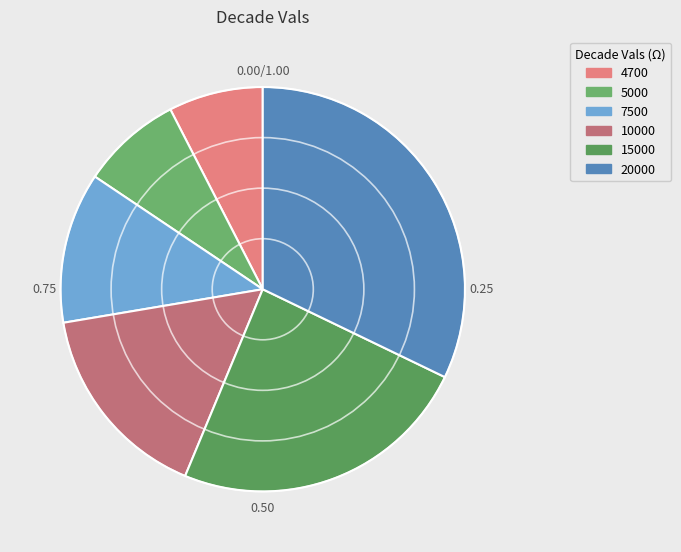

What portion of the pie excludes 4700?

92.4%